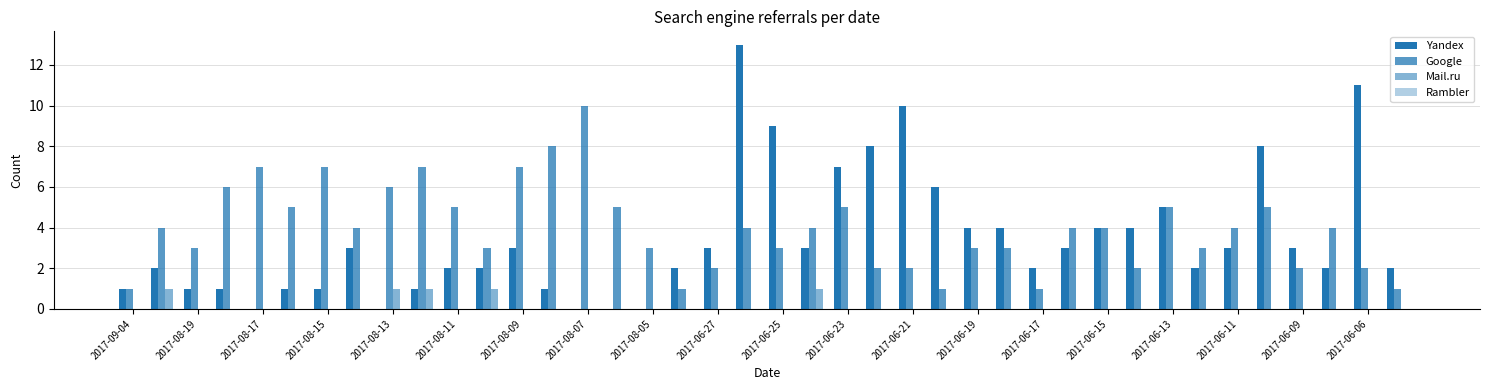

Count the number of categories in the chart.

40